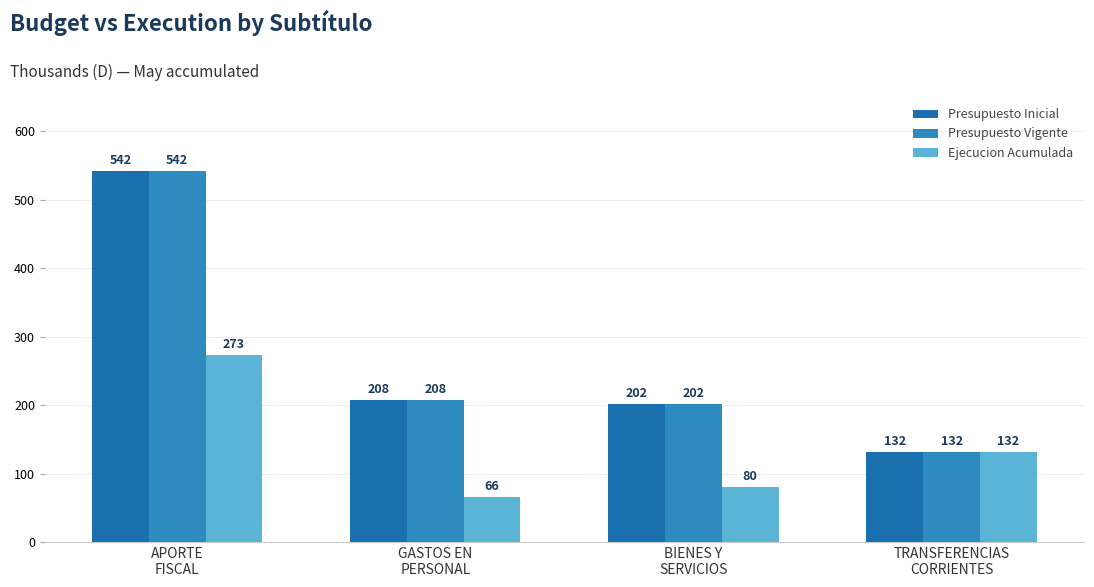

At how many categories does at least one series exceed 357?

1